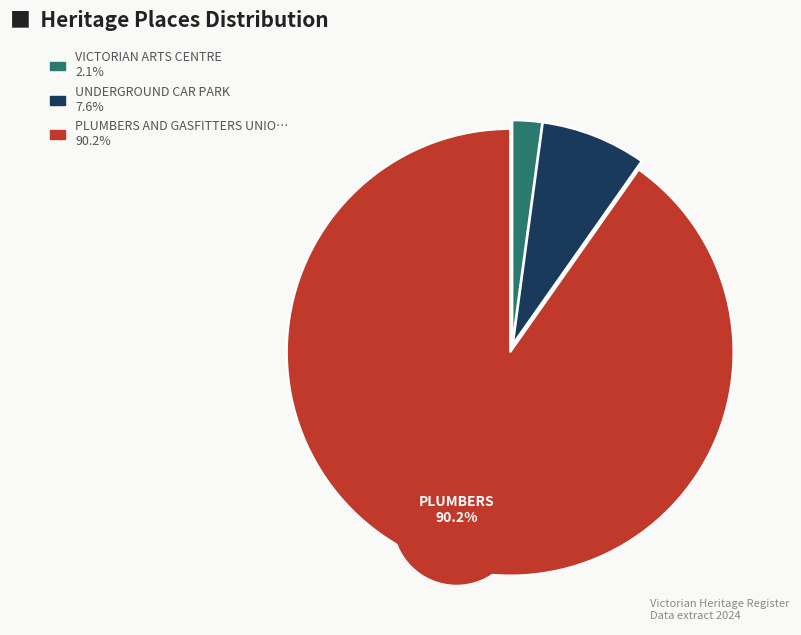

Does any single category account for the majority?

Yes